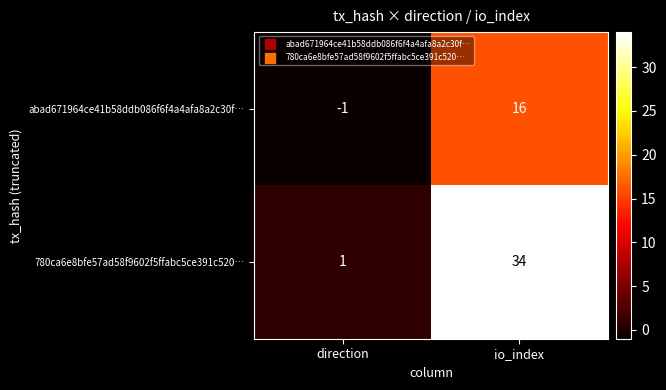

How many series are shown in this chart?

2